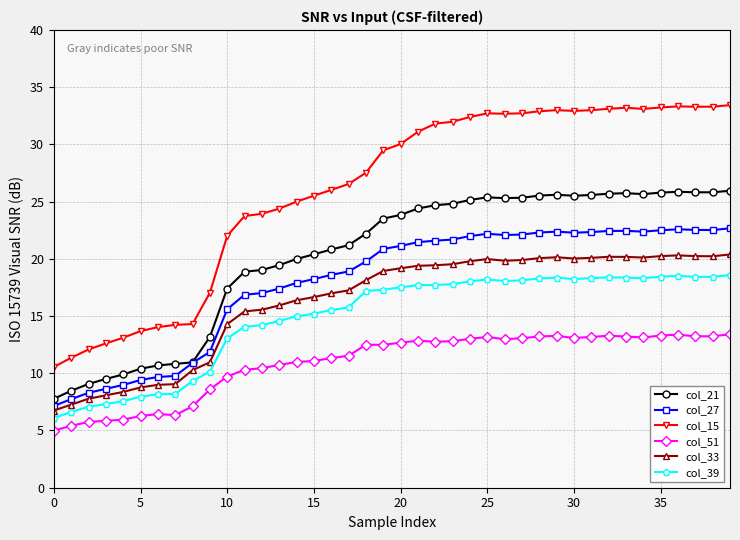

What is the lowest value of the col_33 series?

6.7